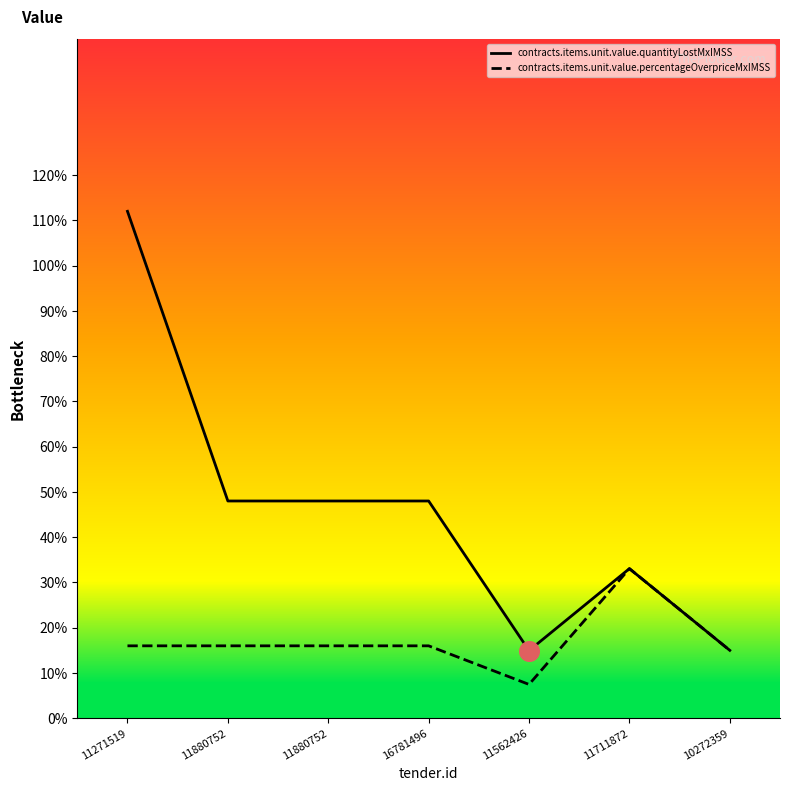

Which series contains the lowest Y value?

contracts.items.unit.value.percentageOverpriceMxIMSS